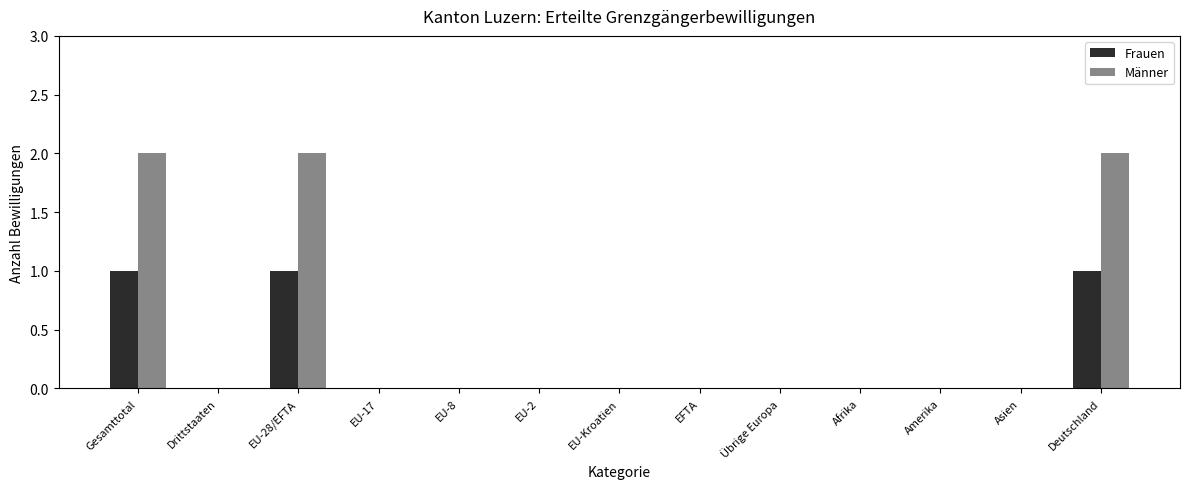

Which series has the largest total across all categories?

Männer